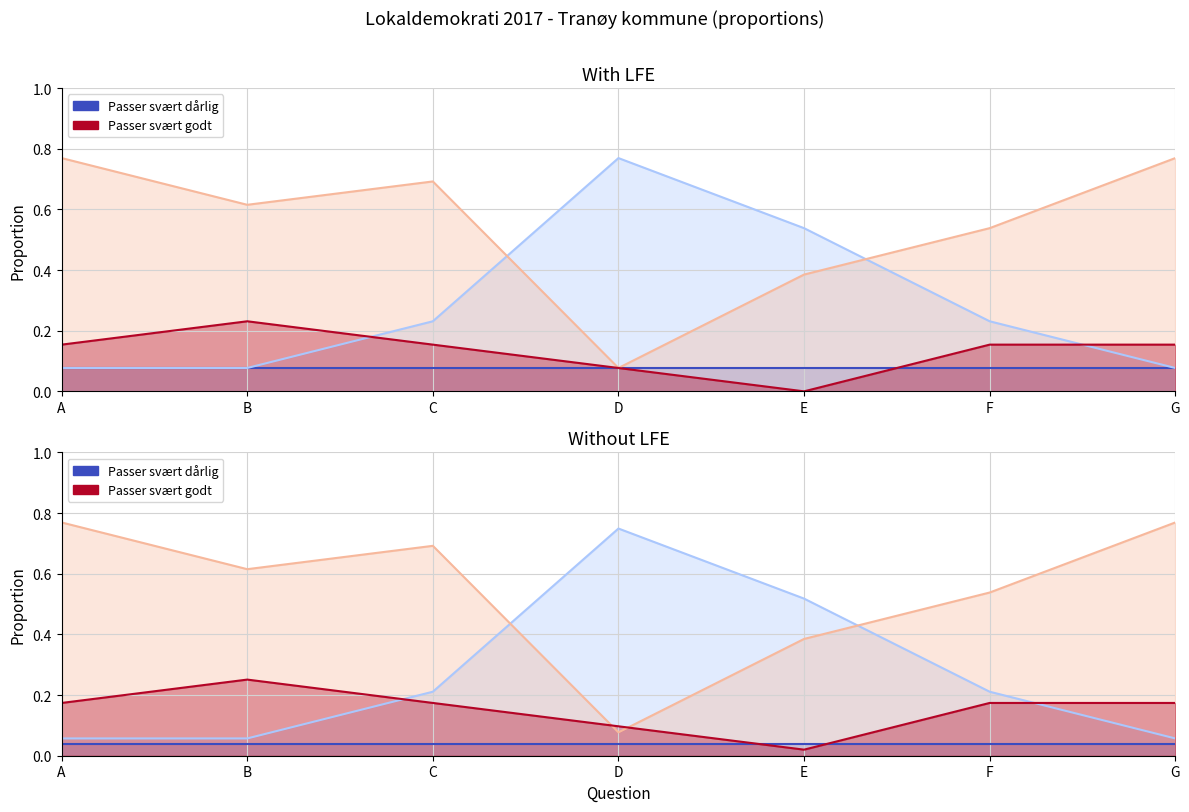

What is the total value across all series at F?

0.9